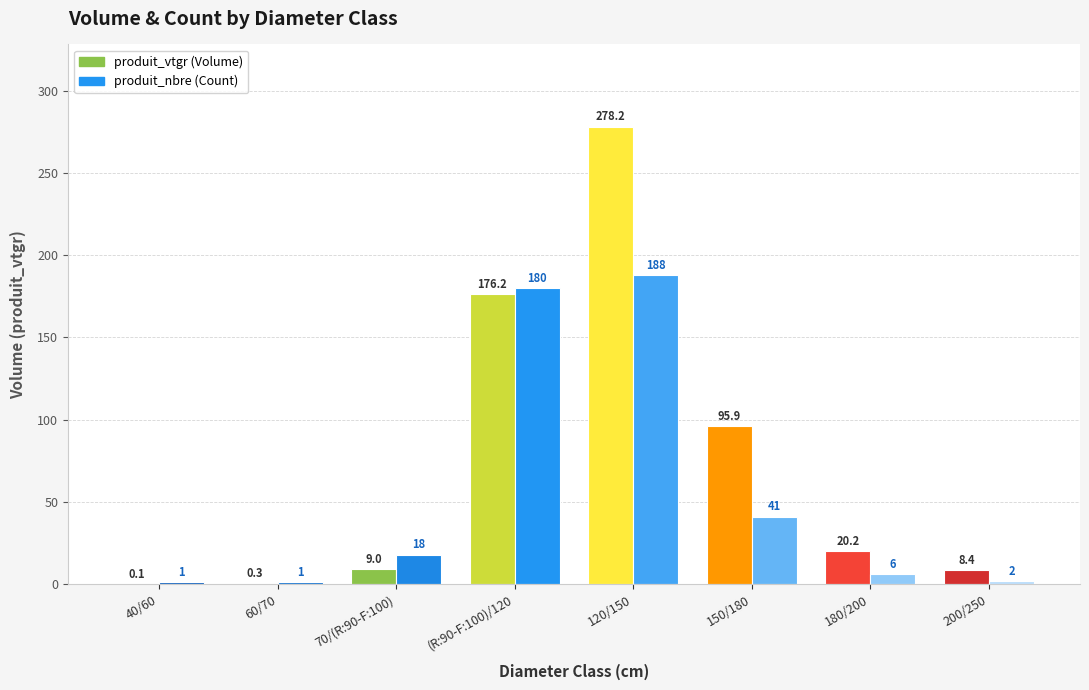

At which category does the chart reach its peak across all series?

120/150